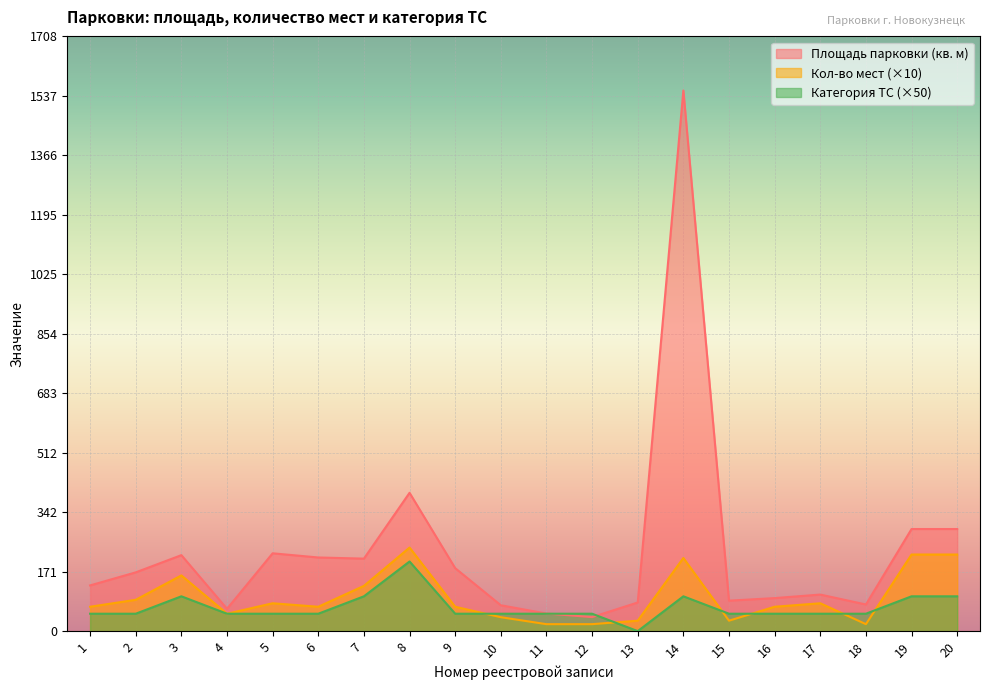

Which category has the highest value in the Категория ТС (col_8) series?

8